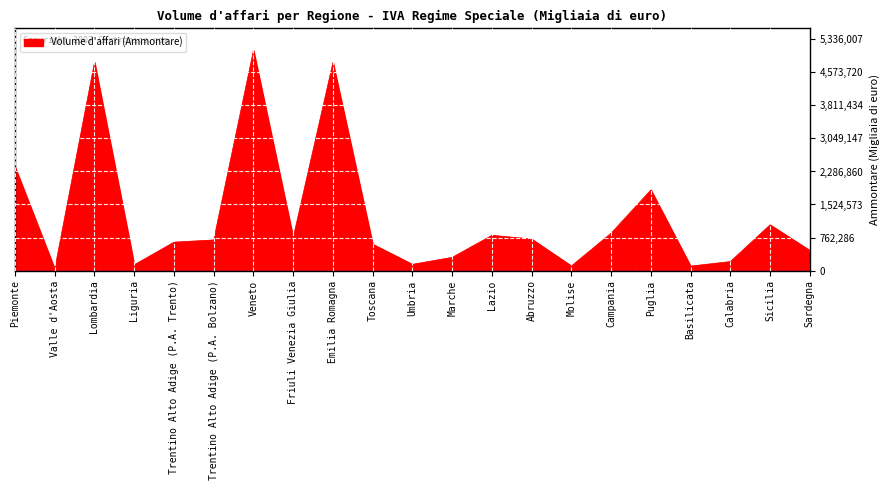

What is the approximate value at Trentino Alto Adige (P.A. Bolzano), to the nearest 100?

705900